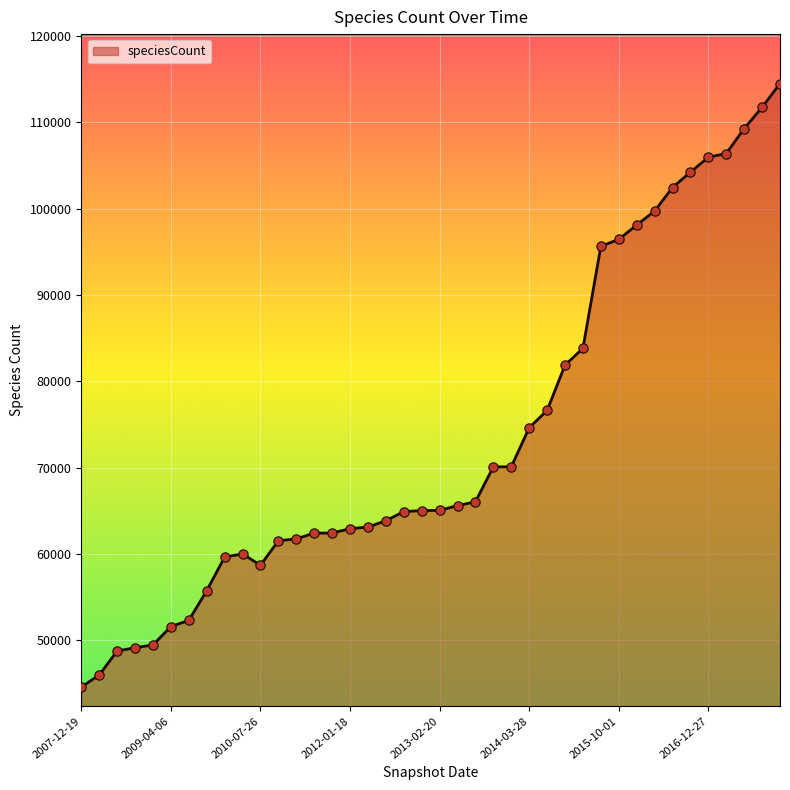

What is the minimum value shown in the chart?

44583